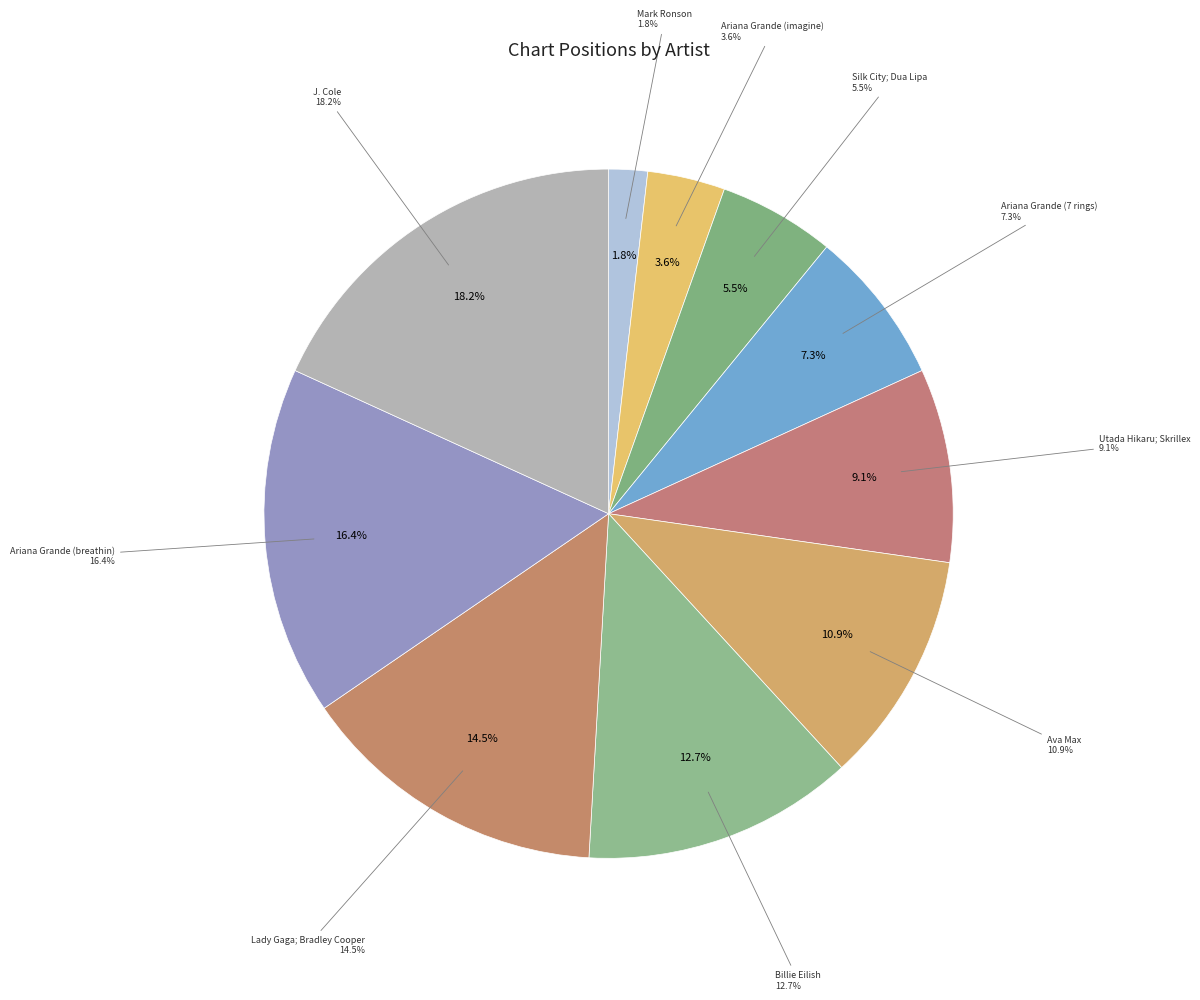

Is Utada Hikaru; Skrillex the majority of the pie?

No